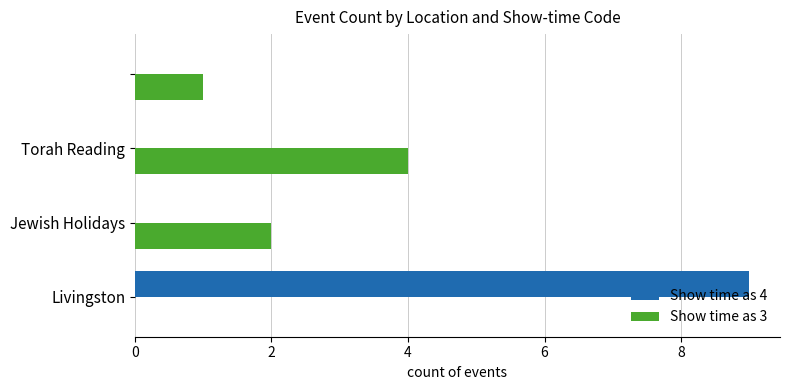

What is the sum of all Show time as 3 values?

7